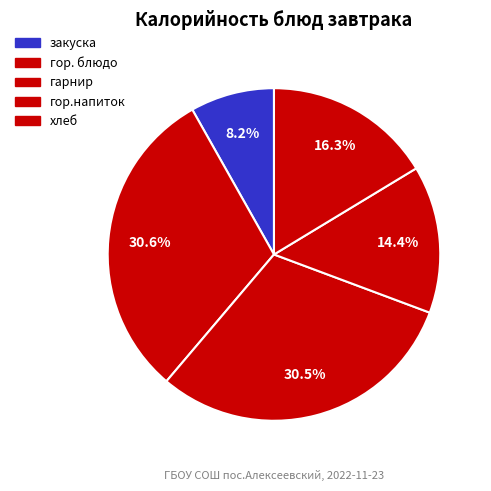

How many slices are in this pie chart?

5